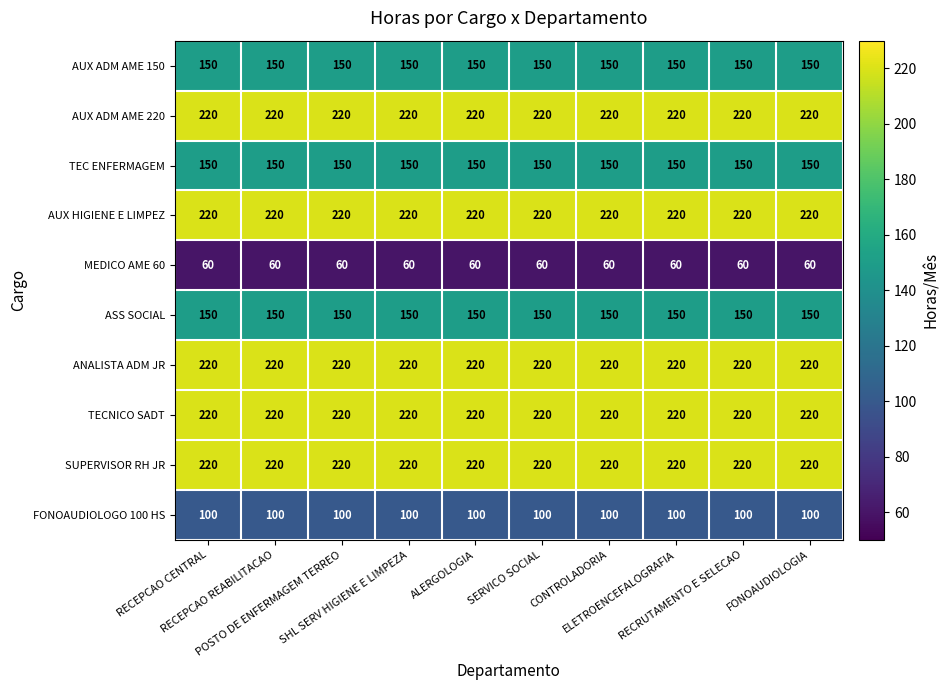

What is the maximum value shown in the chart?

220